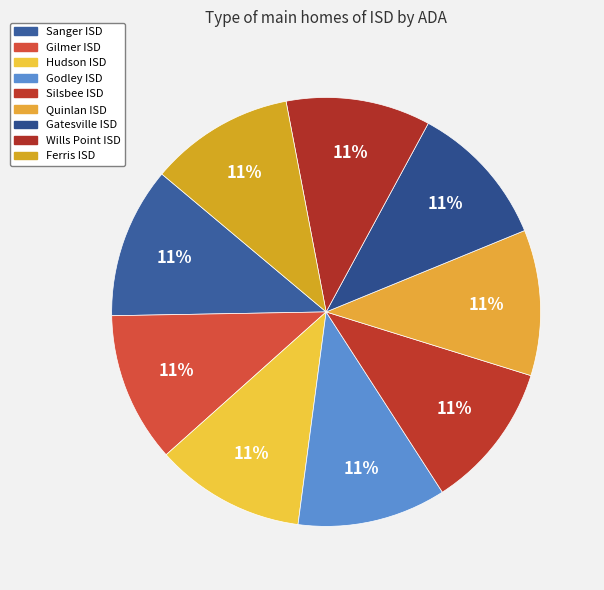

What percentage is the Silsbee ISD slice, to the nearest percent?

11%